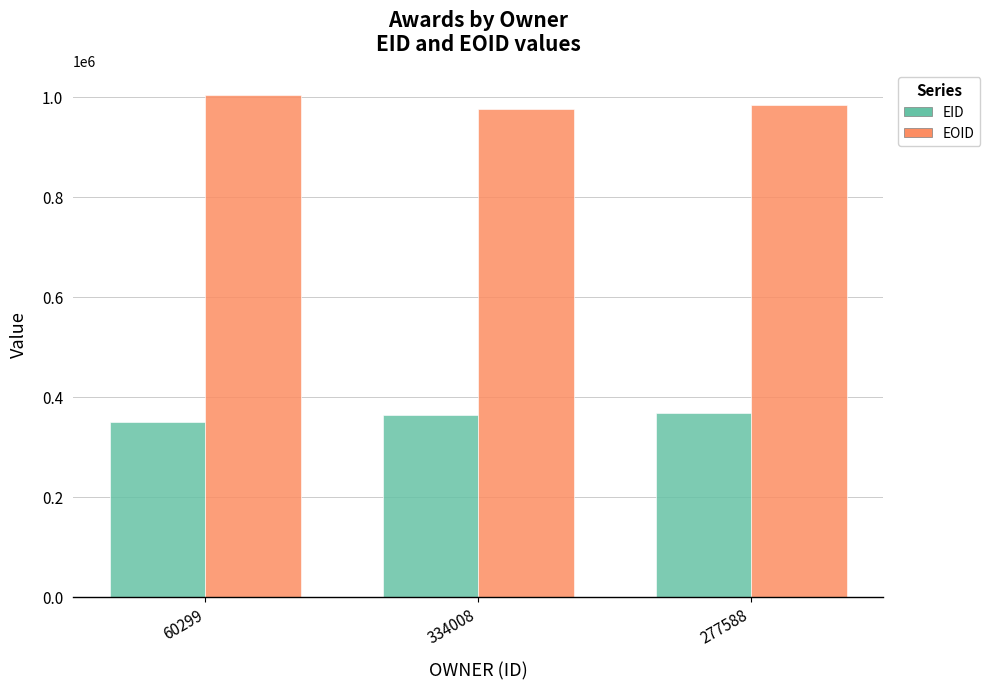

Which category has the lowest value across all series?

60299